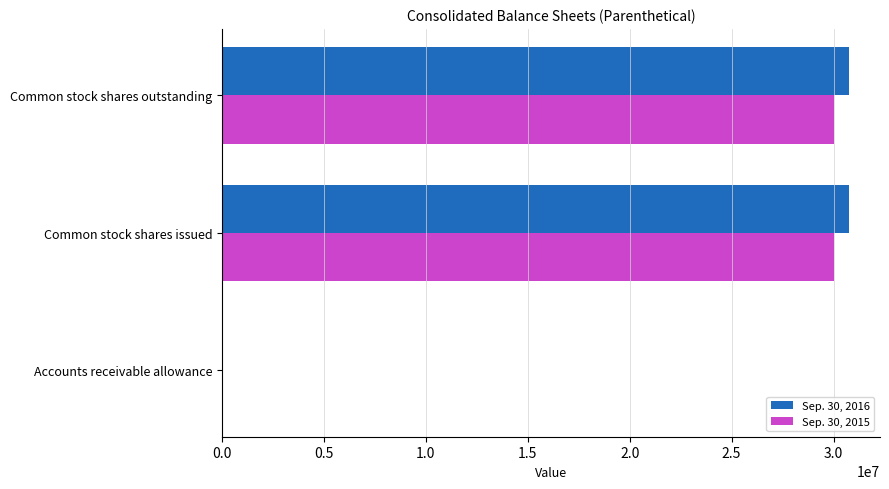

Is it true that Sep. 30, 2016 equals 30742662 at Common stock shares issued?

True